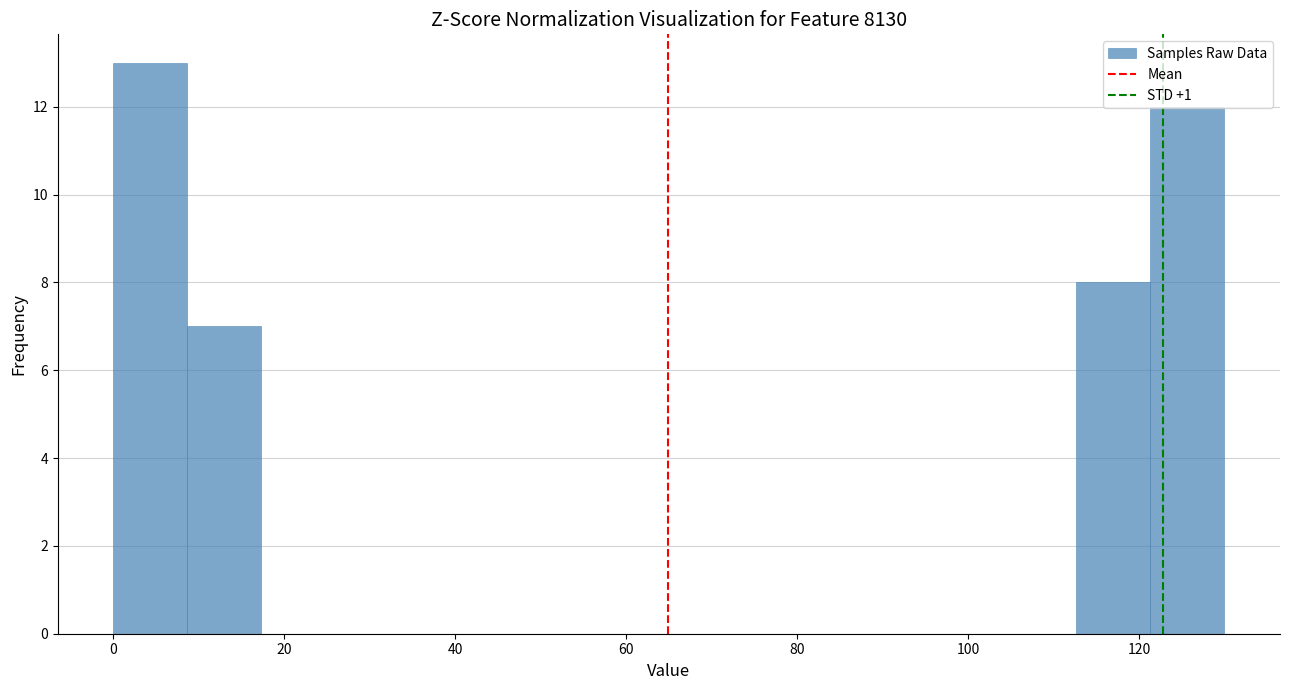

What is the height of the bar covering 8 to 18 on the x-axis? Neither the bar edges nor the heights are printed on the chart, so give them approximately, as read against the axes.

7